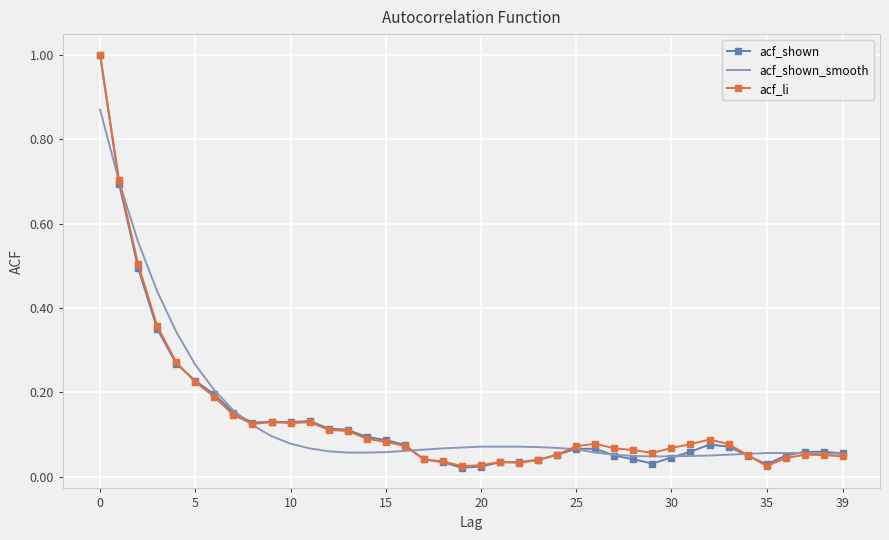

What is the maximum value for acf_li?

1.0